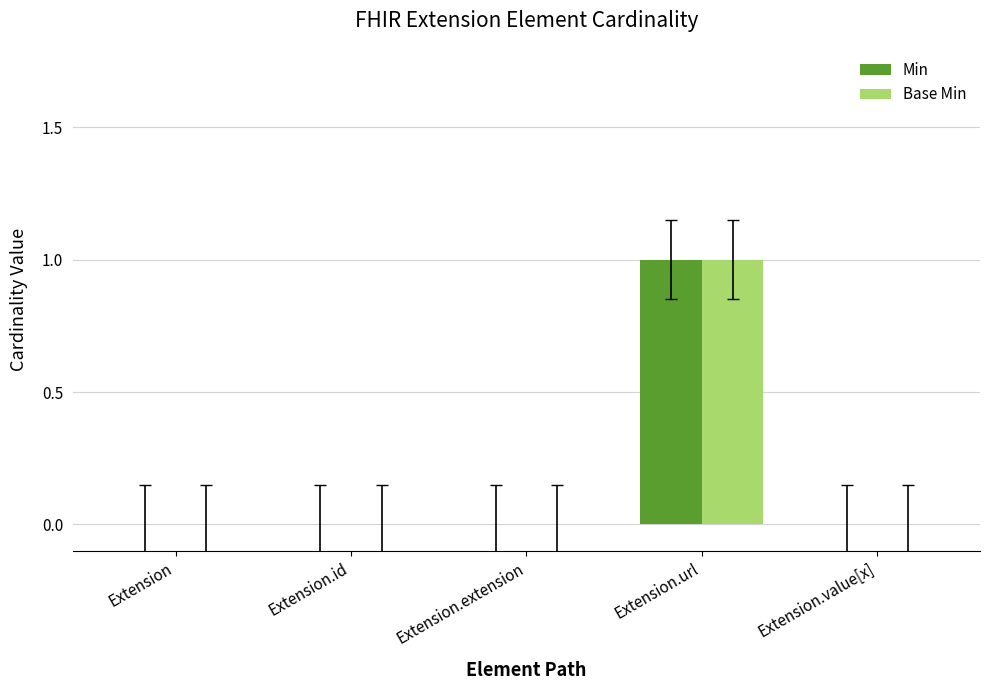

At which category does the chart reach its peak across all series?

Extension.url